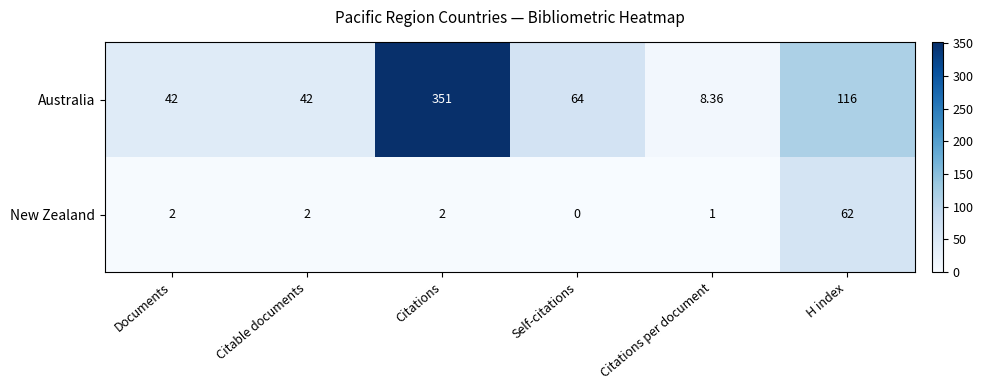

Where is Australia nearest to the value 179?

H index